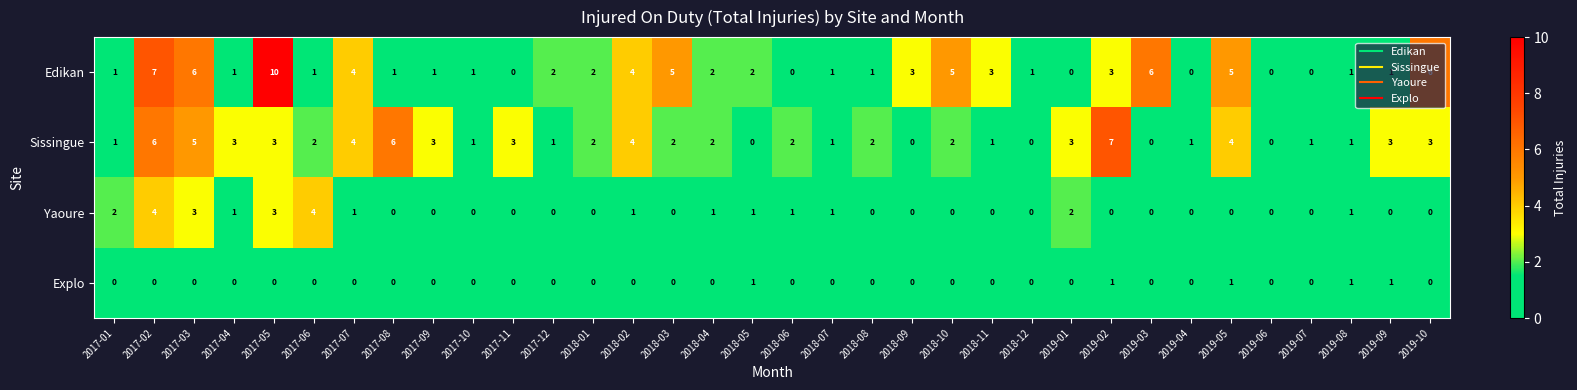

The Yaoure series shows 2 at 2017-08. True or false?

False